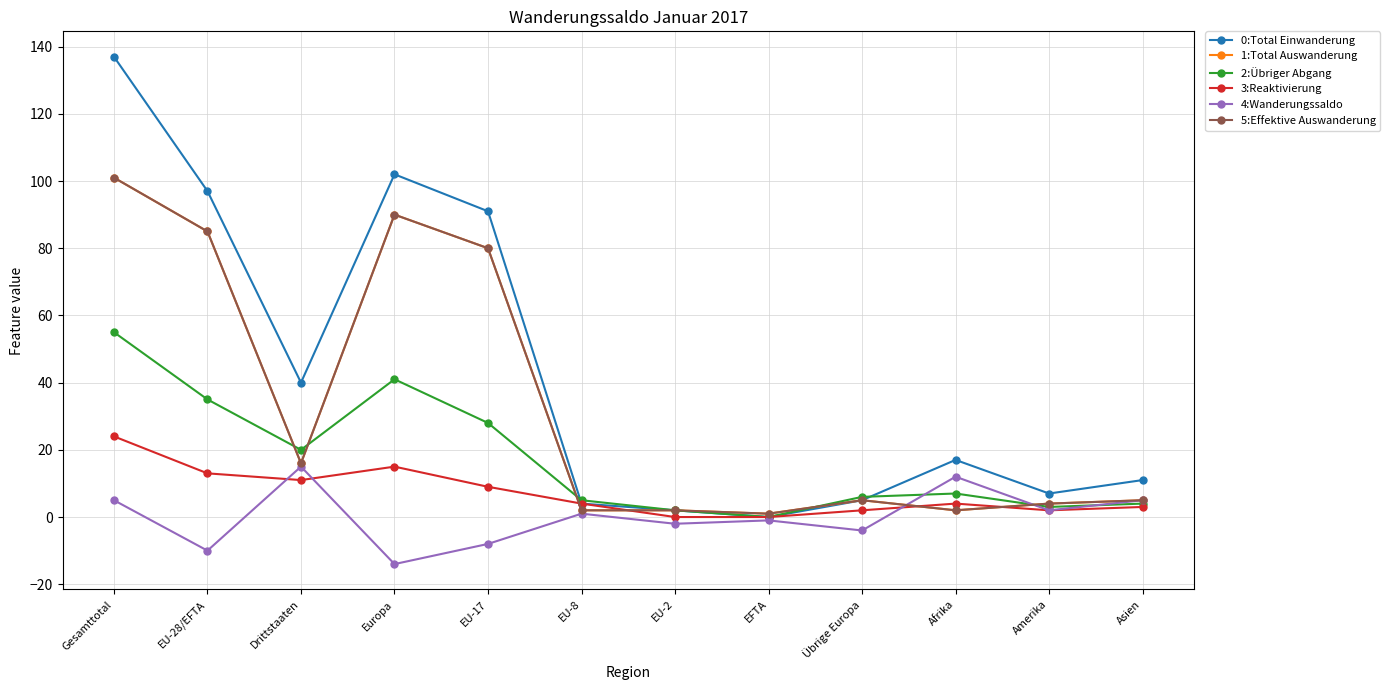

What is the maximum value shown in the chart?

137